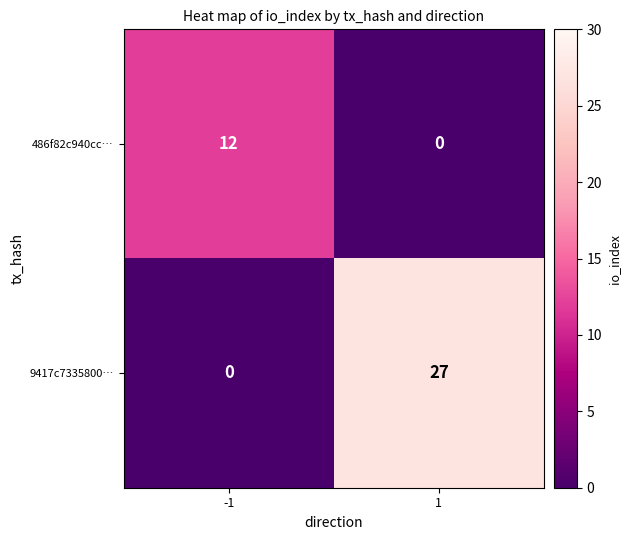

Reading left to right, extract all data points from this chart.

486f82c940cc…: 12	0
9417c7335800…: 0	27